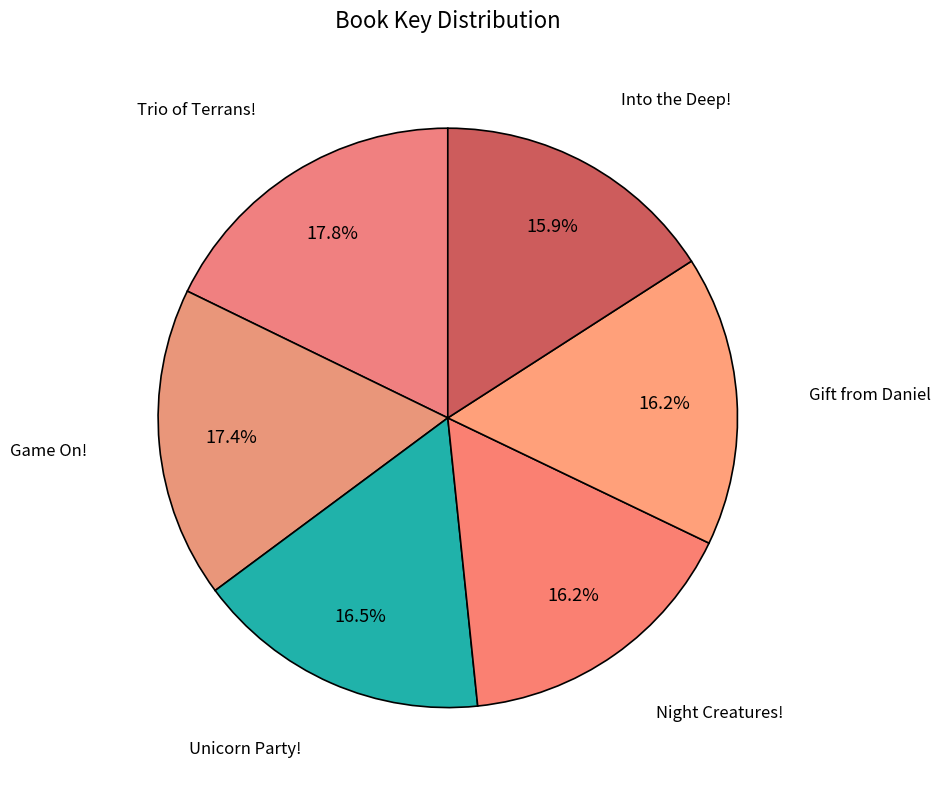

How many segments does this pie chart have?

6